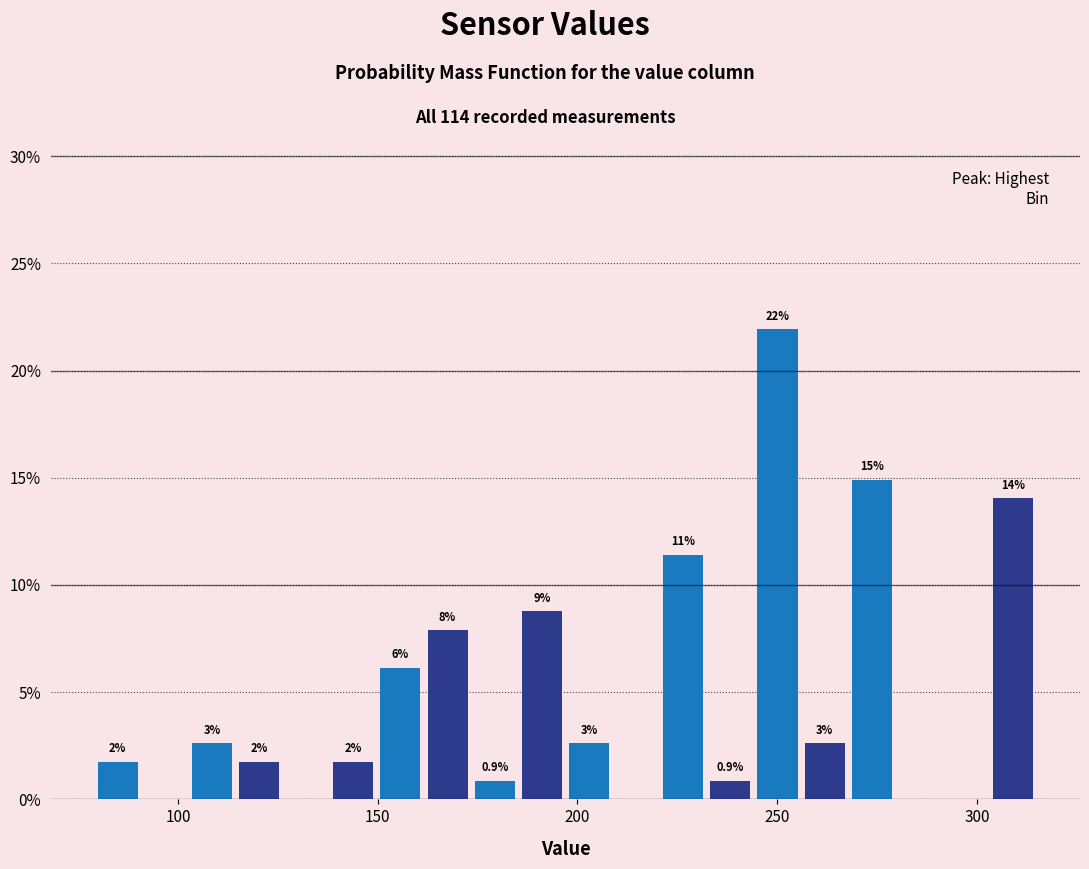

Around what value on the x-axis is the tallest bar? Give the approximate position of its centre, as read against the axis.

250